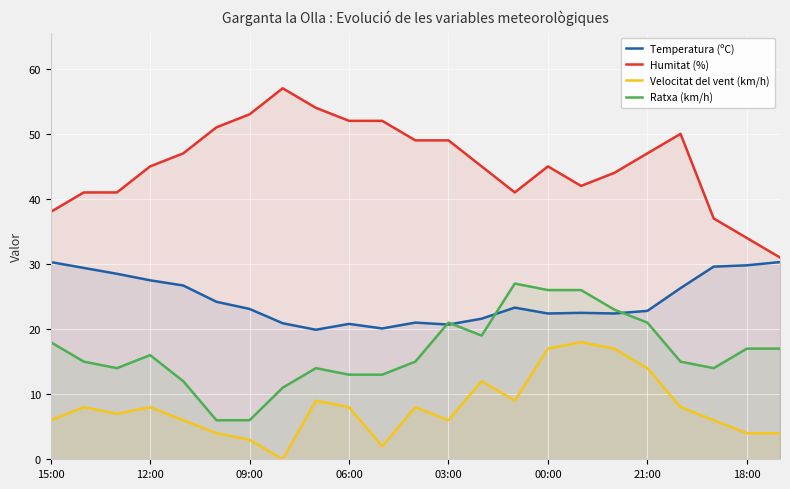

How many lines are shown in the chart?

4